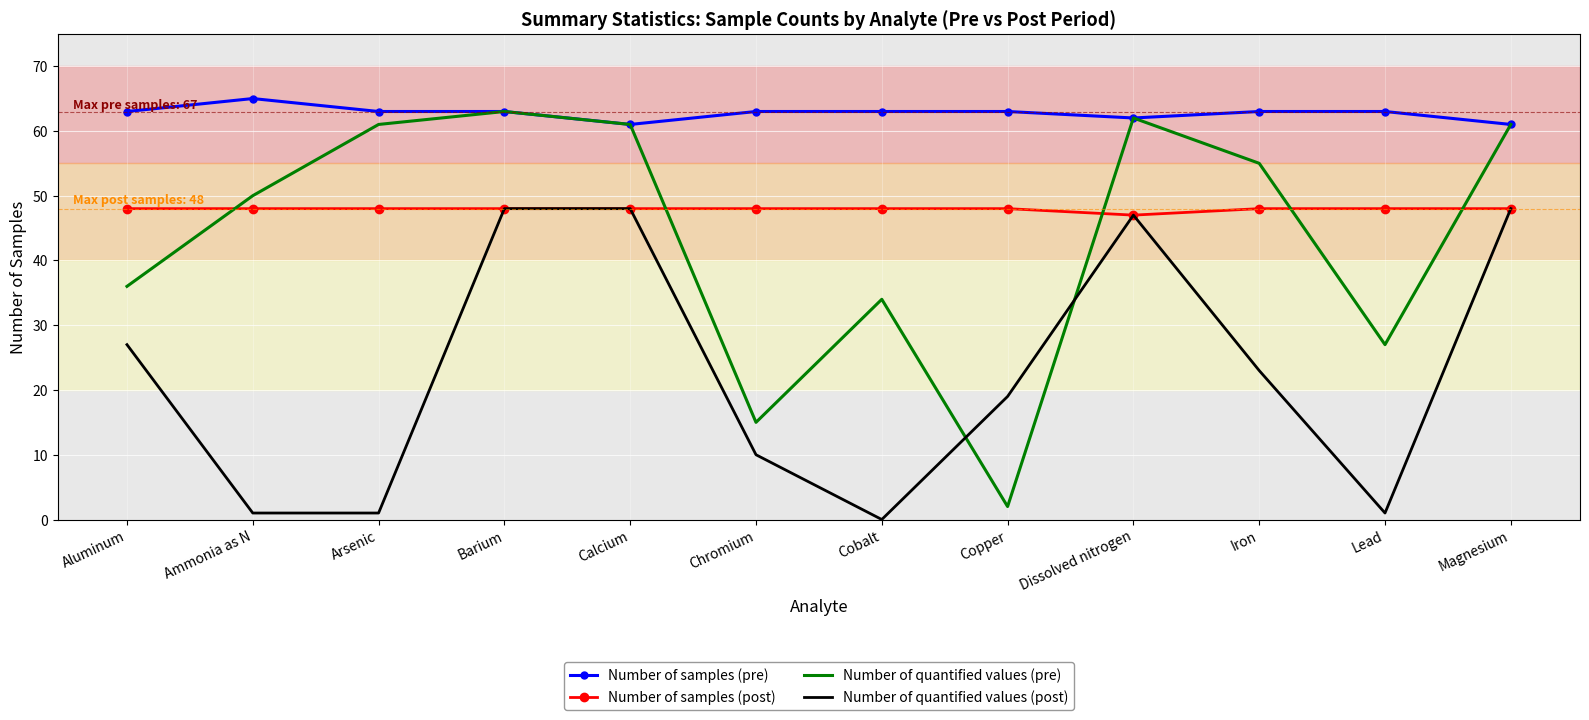

The value of Number of samples (pre) at Chromium is 110. True or false?

False